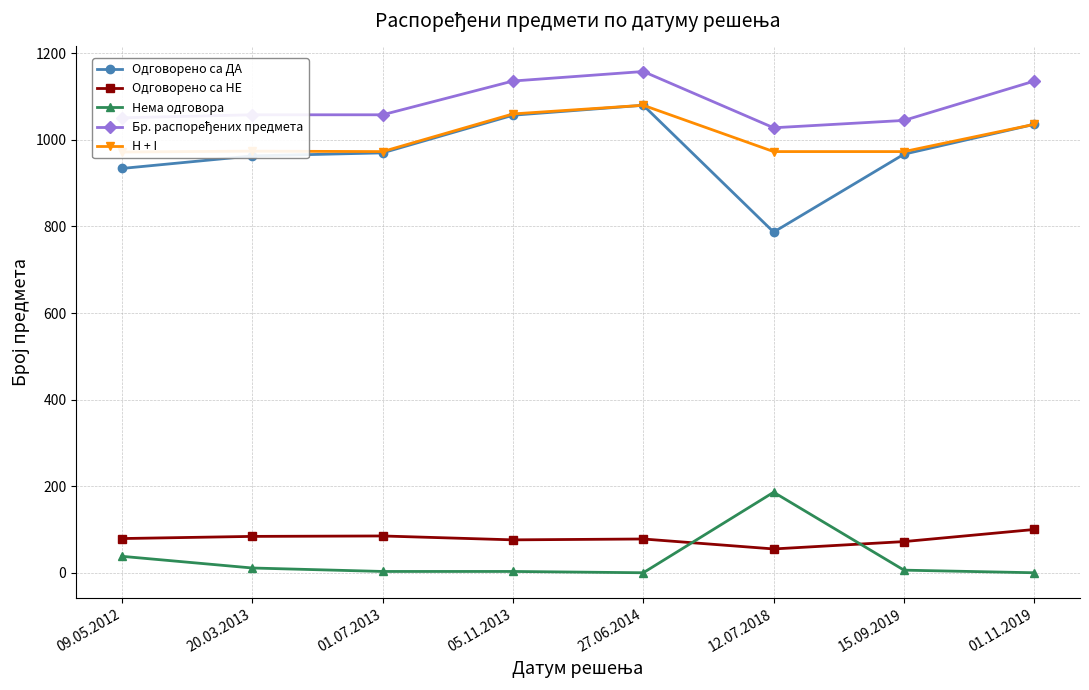

What is the value of the H + I point at the 8th from the left?

1036